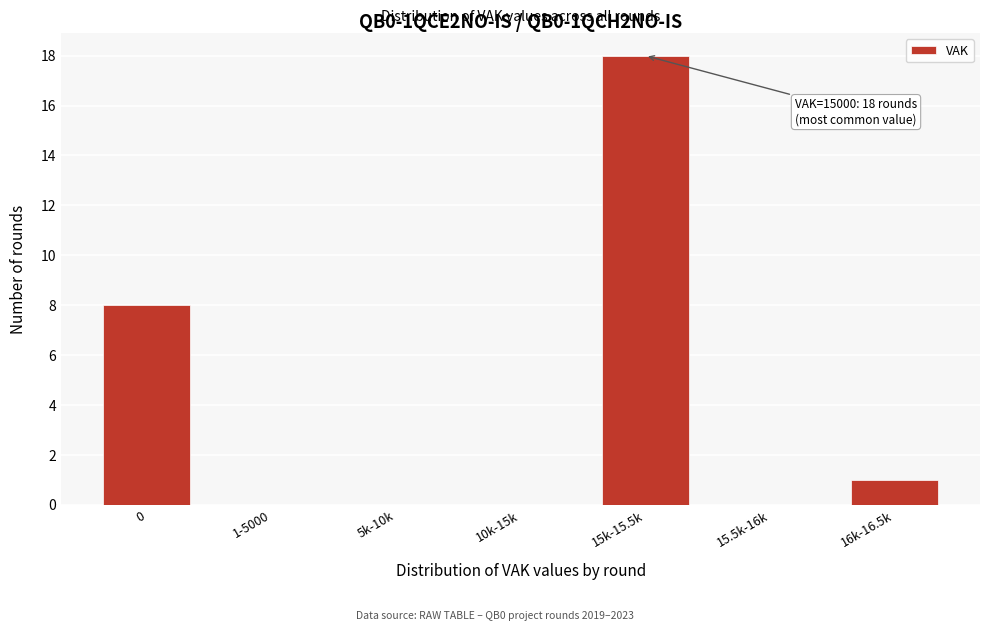

Reading left to right, what are all the values shown in this chart?

0=8	1-5000=0	5k-10k=0	10k-15k=0	15k-15.5k=18	15.5k-16k=0	16k-16.5k=1